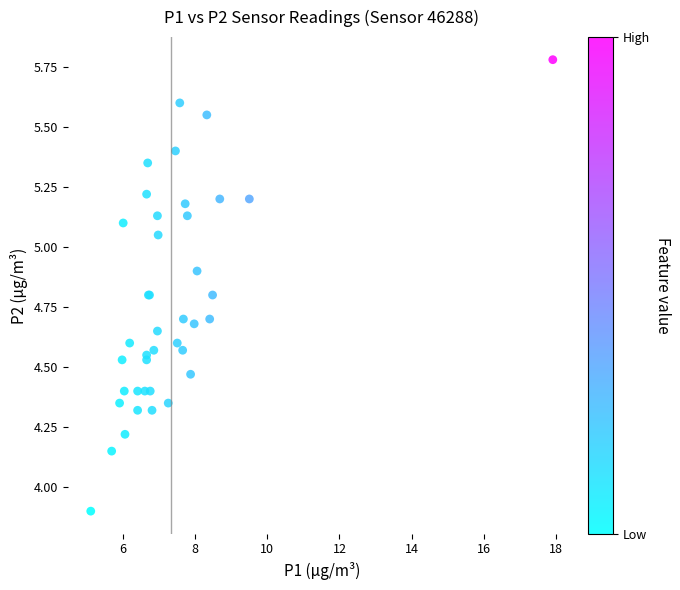

What Y value in the scatter plot is closest to 4?

3.9